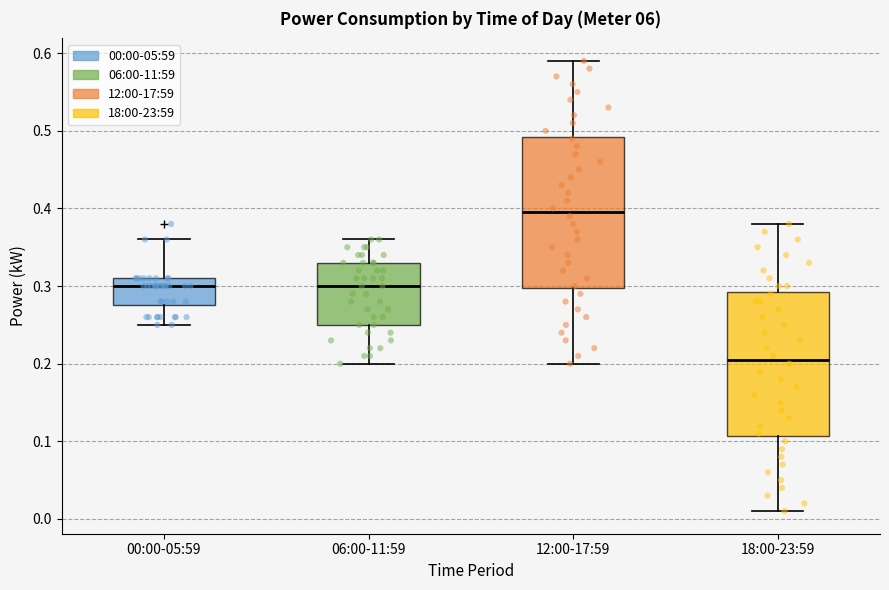

Where is the upper edge of the box for 06:00-11:59 on the y-axis? The values are not printed on the chart, so give them approximately, as read against the axis.

0.33